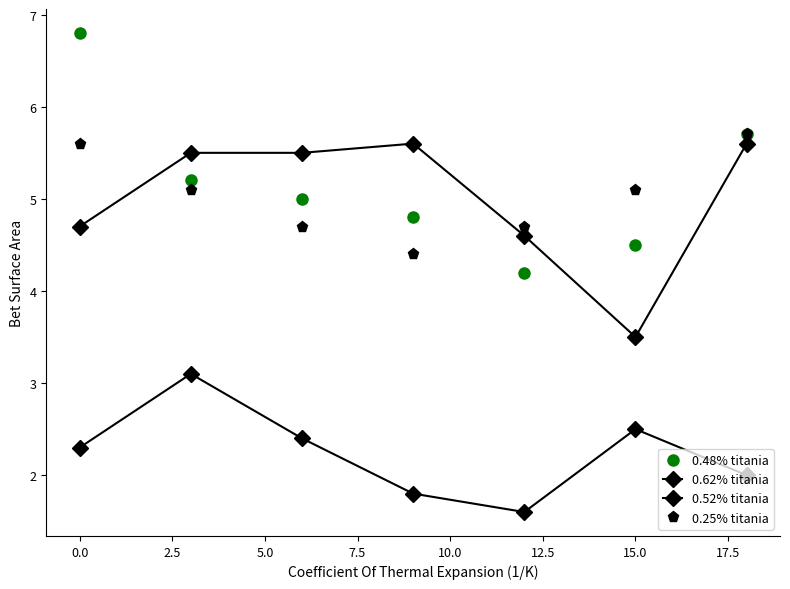

How many values in the 0.48% titania series are below 5?

3